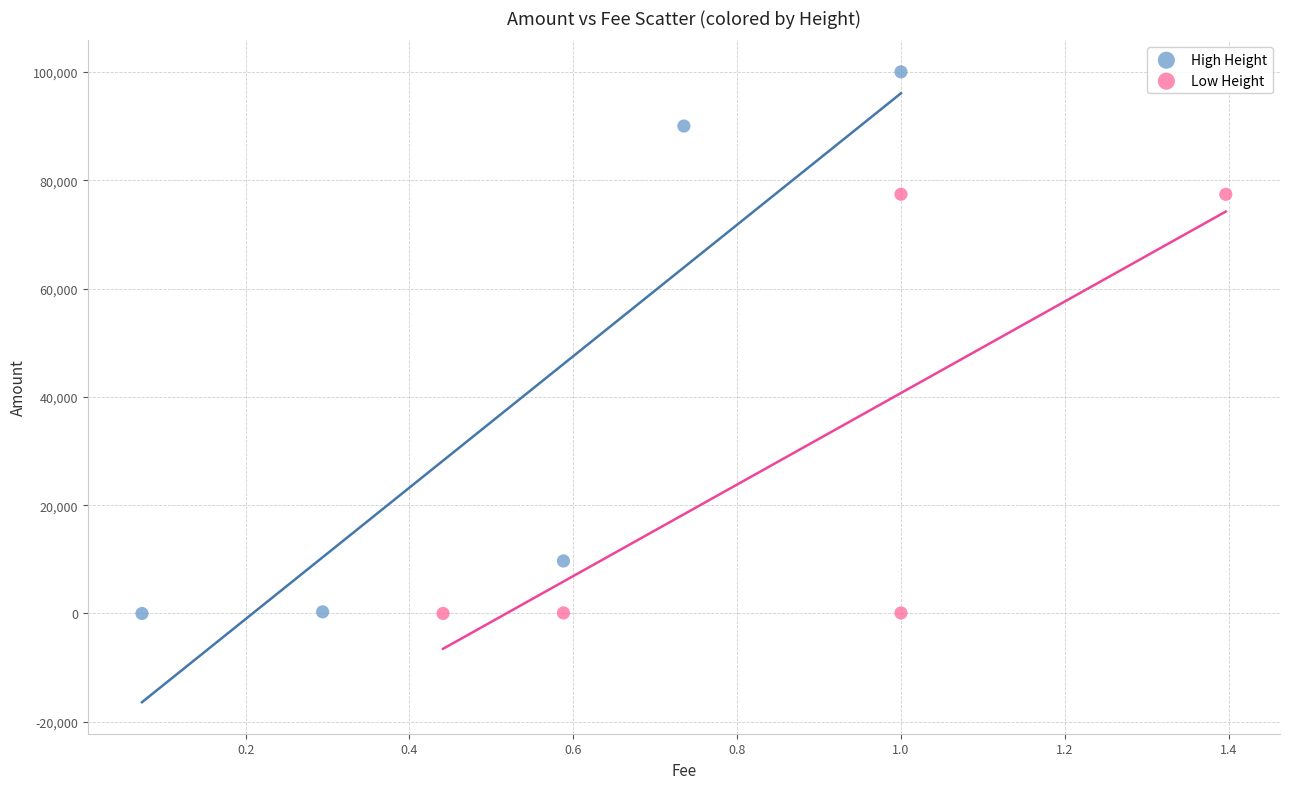

Which series reaches the maximum Y coordinate?

High Height